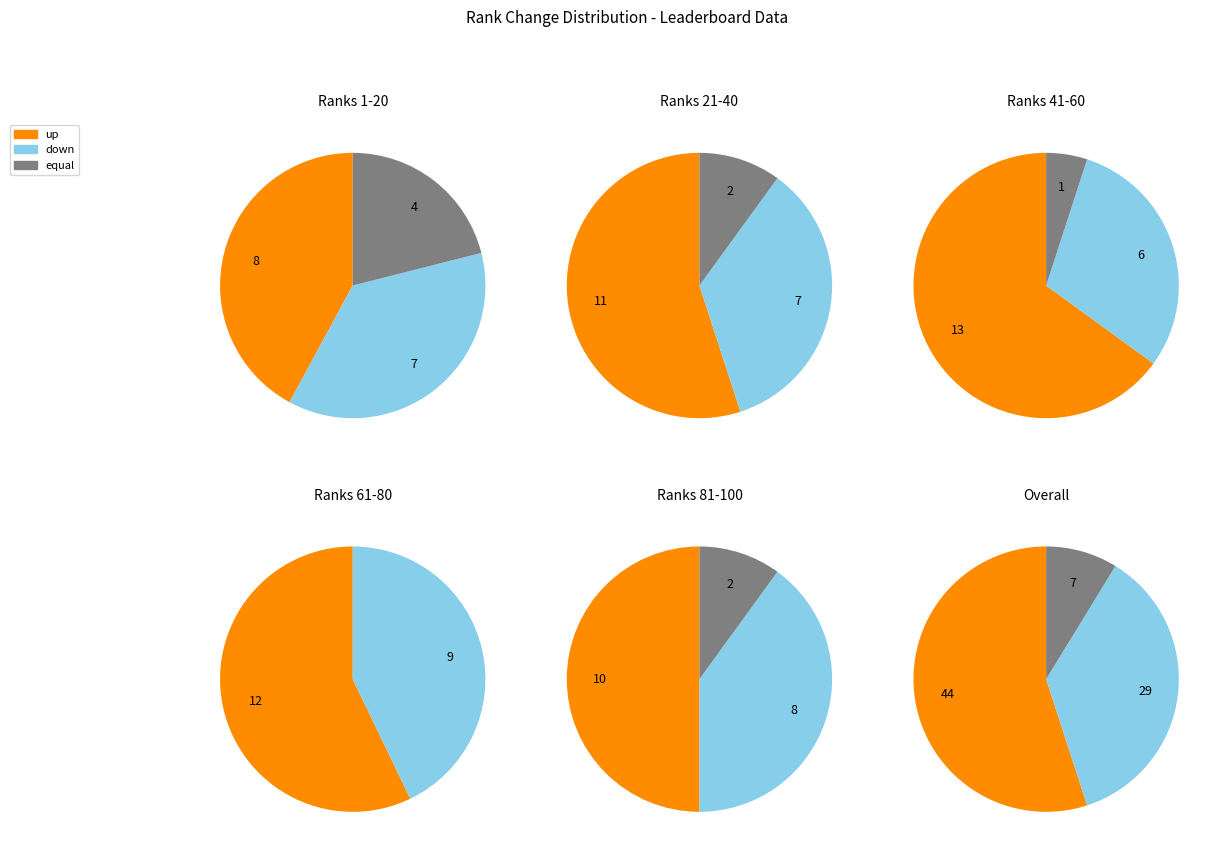

Rank the categories by value from highest to lowest.

up, down, equal